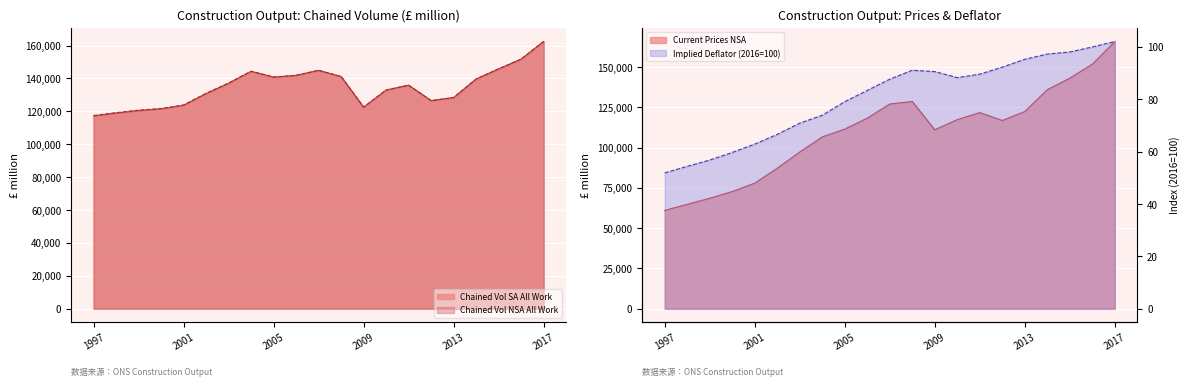

At which category does Chained Vol NSA All Work reach its first local peak?

2004